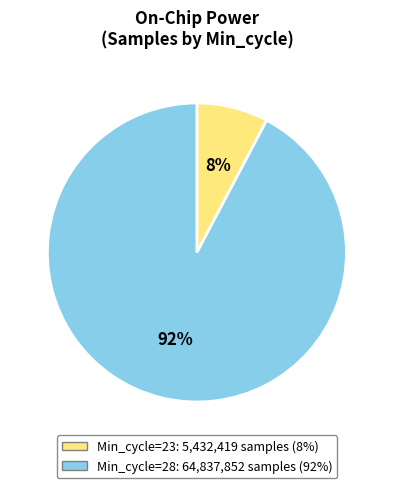

To the nearest percent, what is the average slice percentage?

50%